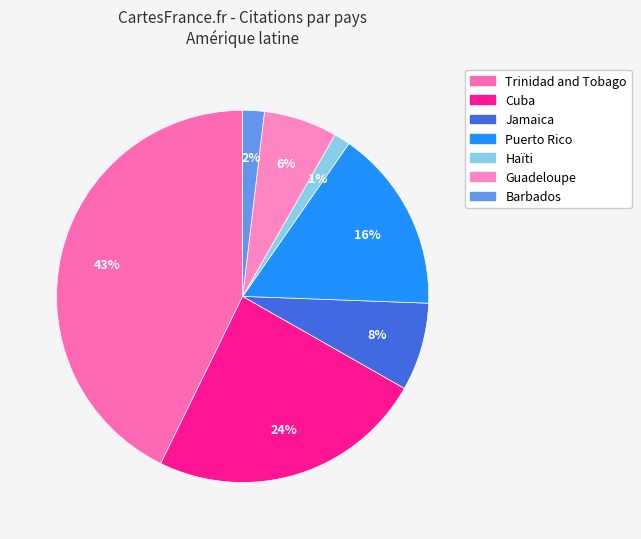

What percentage is the Puerto Rico slice, to the nearest percent?

16%